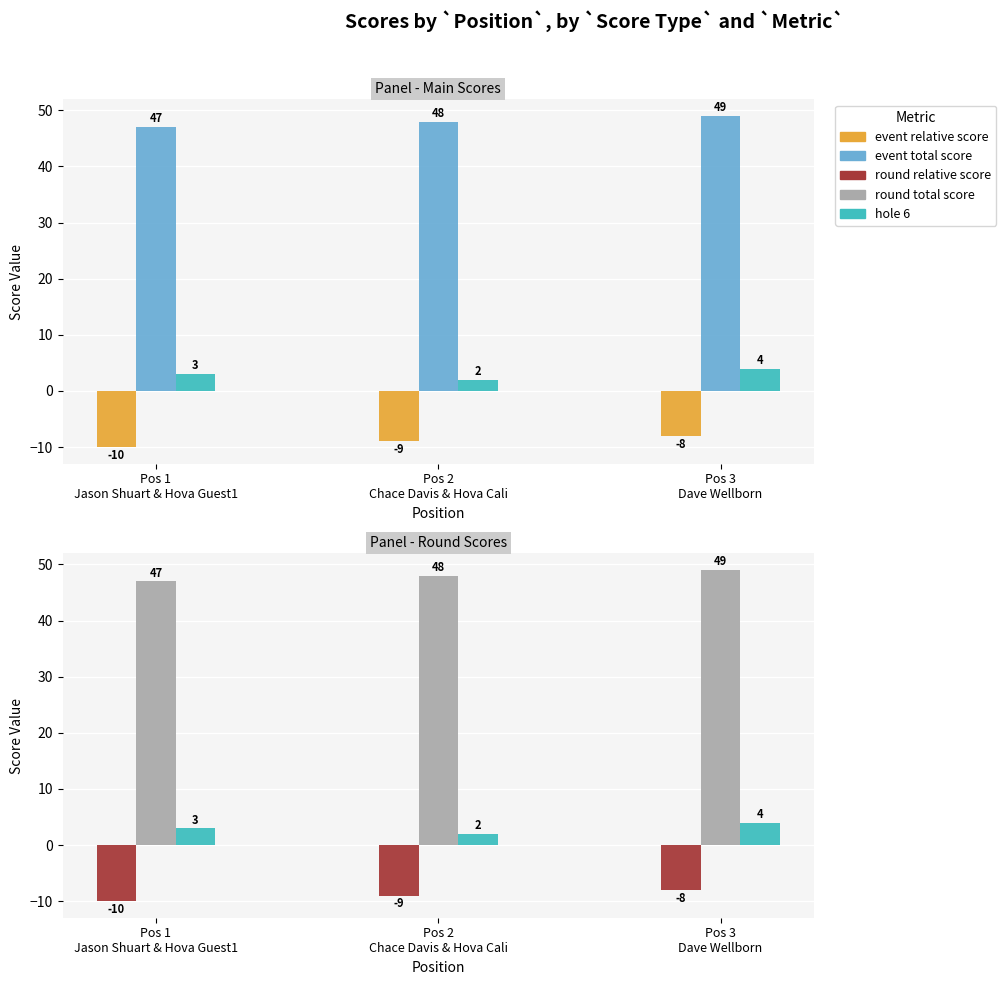

What is the sum of all round_relative_score values?

-27